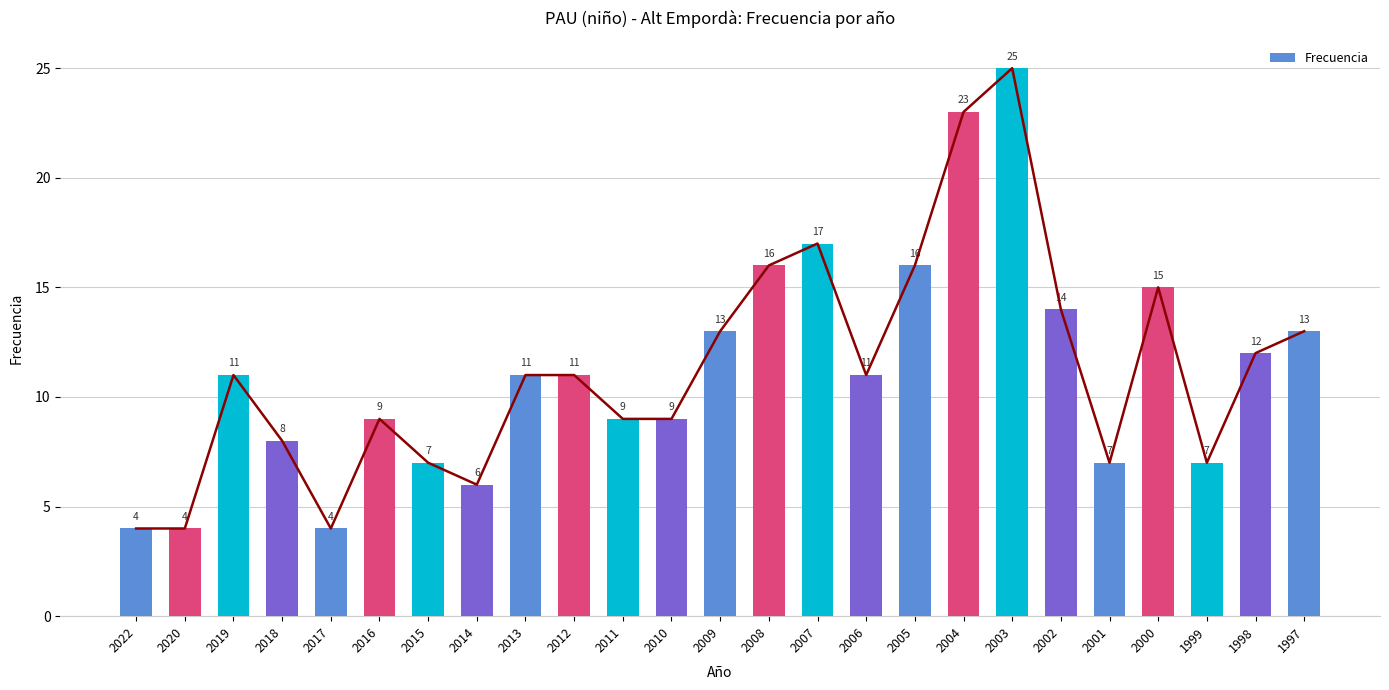

How many values are below 11?

11